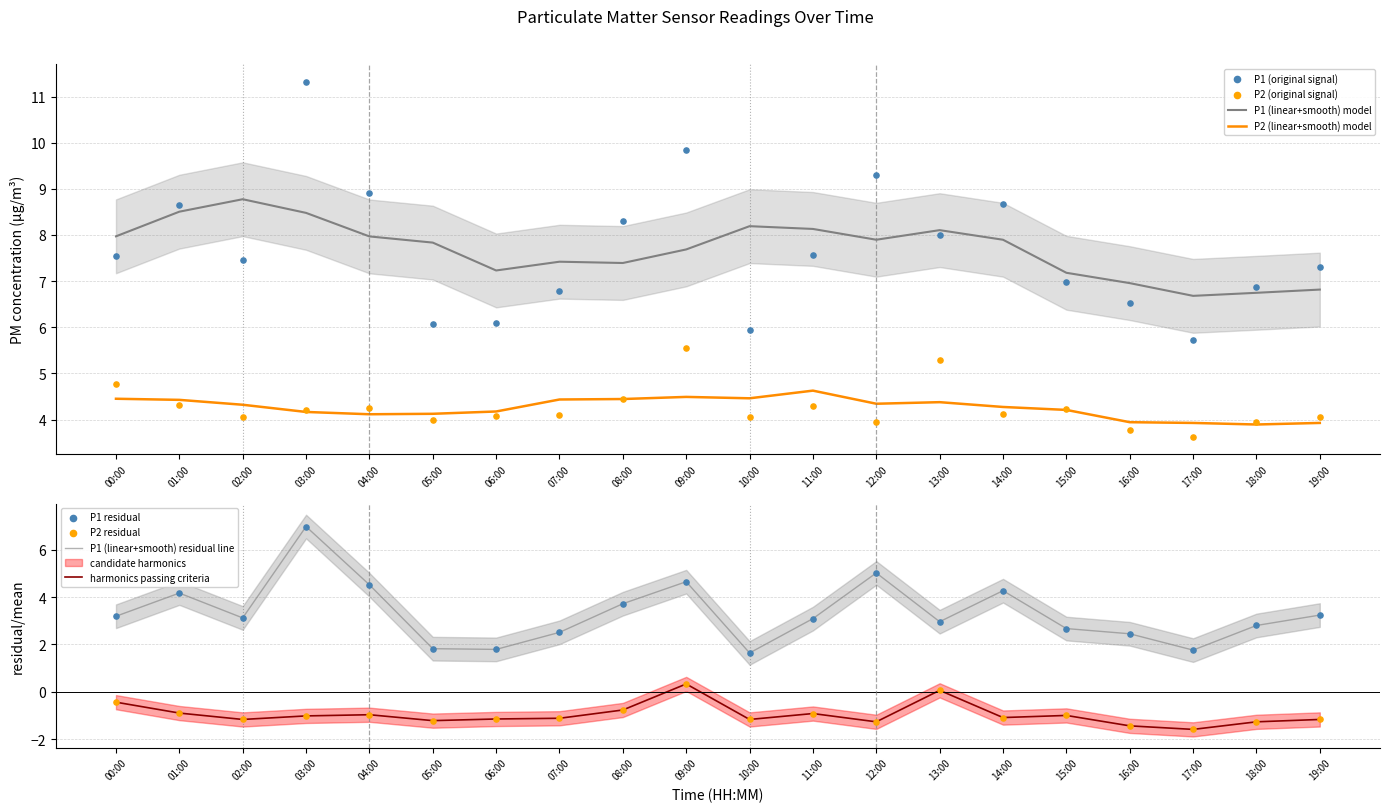

At how many categories does at least one series exceed 5?

20